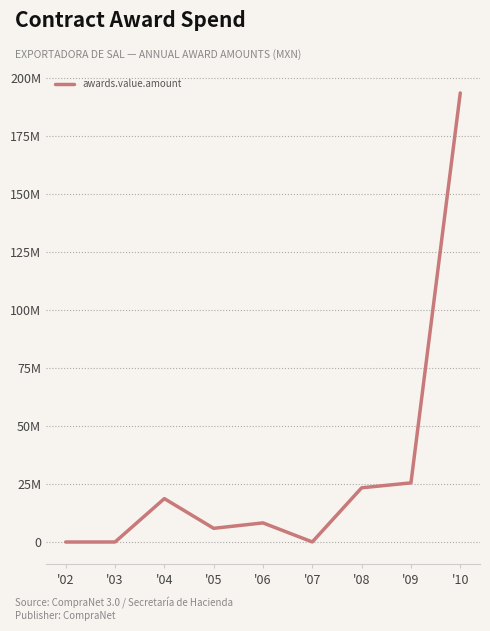

Rank the categories by value from lowest to highest.

'02, '03, '07, '05, '06, '04, '08, '09, '10